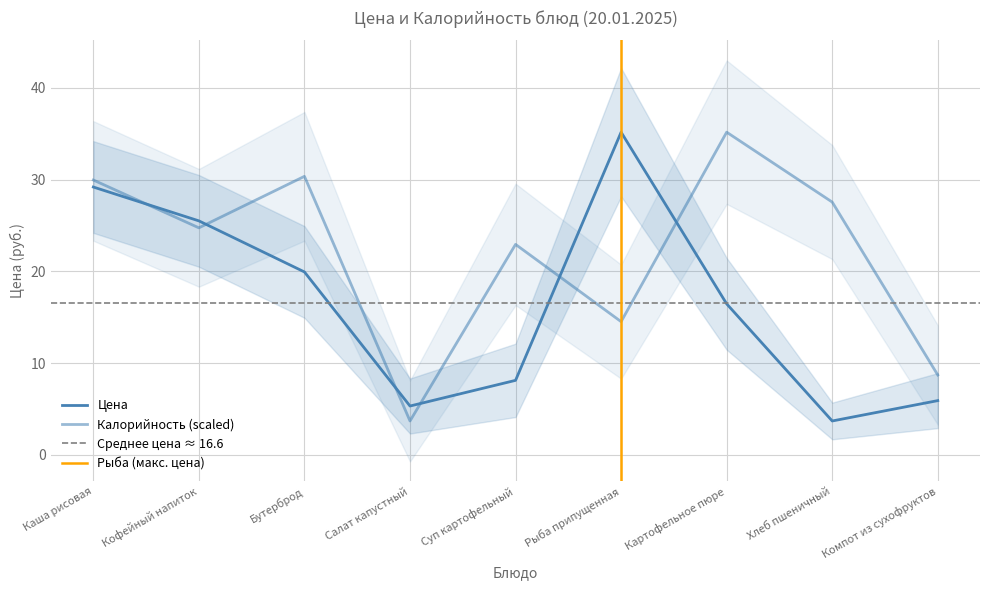

List the labels in order of Калорийность value, largest first.

Картофельное пюре, Бутерброд, Каша рисовая, Хлеб пшеничный, Кофейный напиток, Суп картофельный, Рыба припущенная, Компот из сухофруктов, Салат капустный